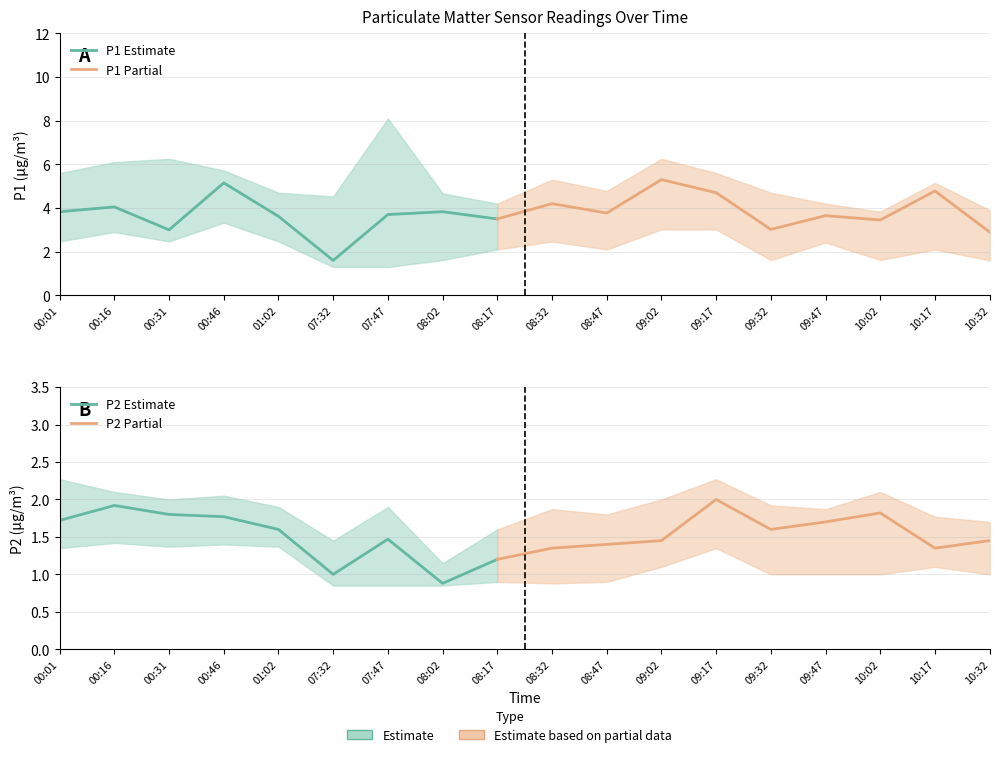

The value of P2 at 07:32 is 1.0. True or false?

True